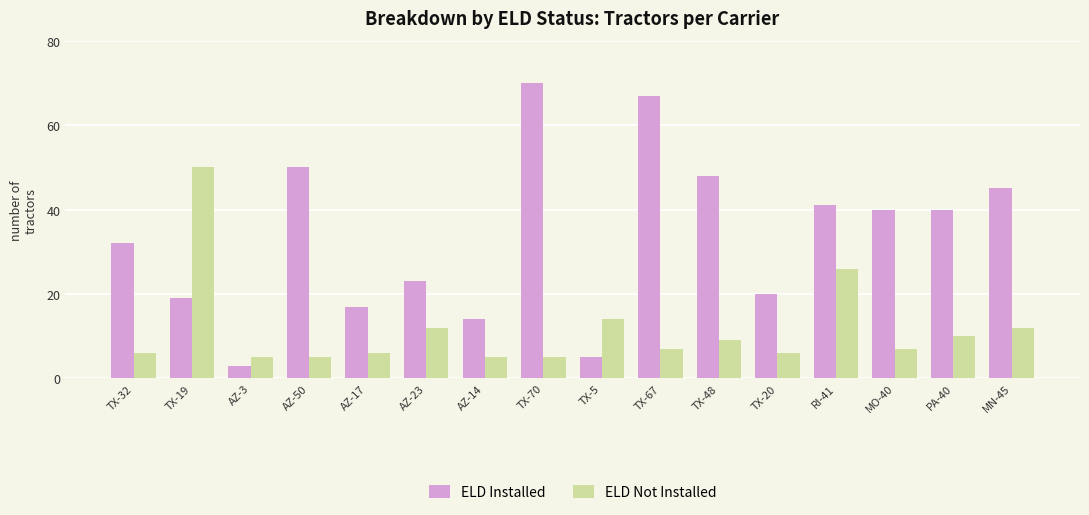

How many series are shown in this chart?

2